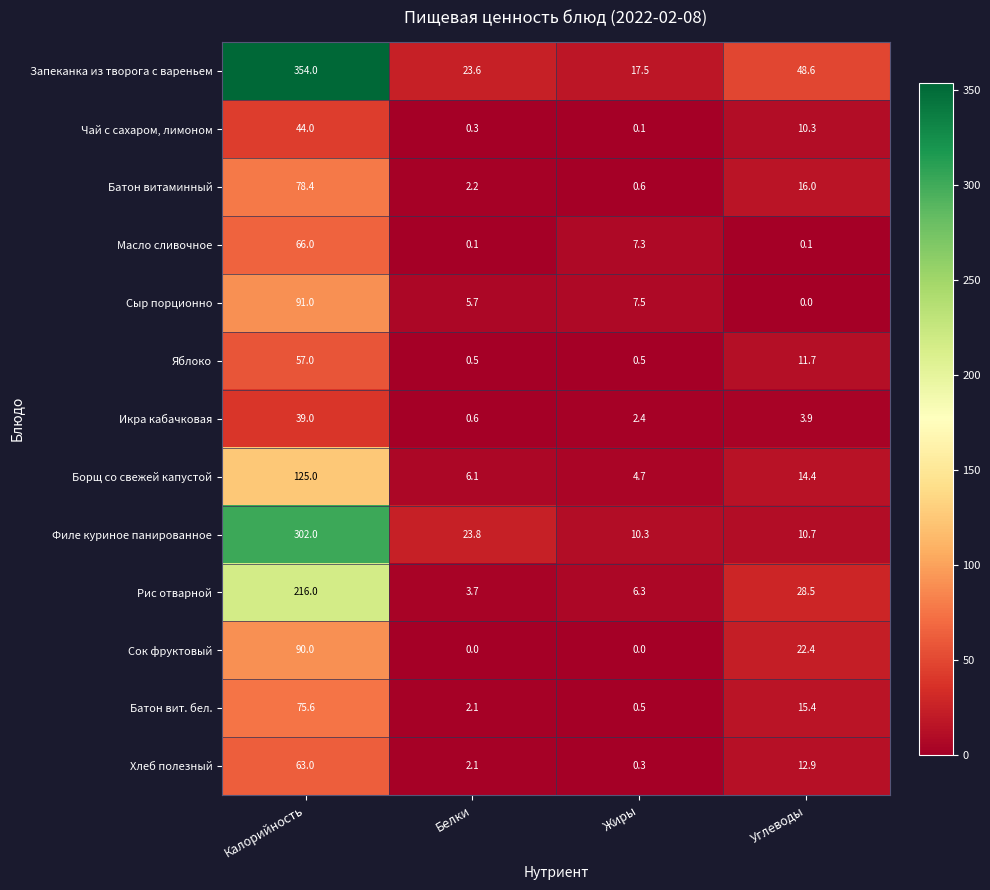

What is the difference between the maximum and minimum values in the Сыр порционно series?

91.0